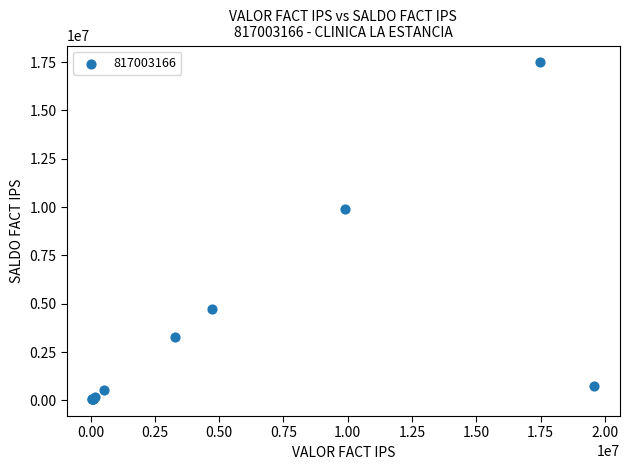

What Y value in the scatter plot is closest to 8775817?

9912932